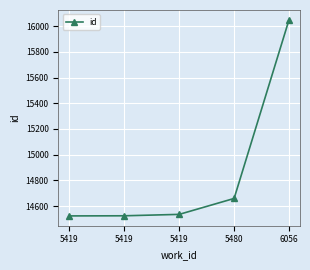

Rank the categories by value from lowest to highest.

5419, 5419, 5419, 5480, 6056